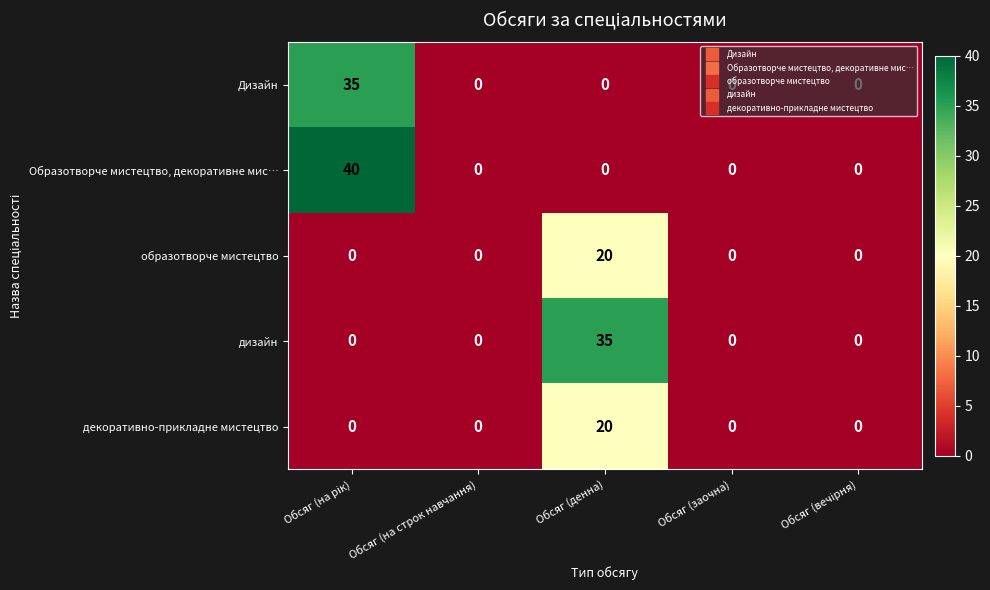

The value of Образотворче мистецтво, декоративне мис… at Обсяг (на строк навчання) is 0. True or false?

True